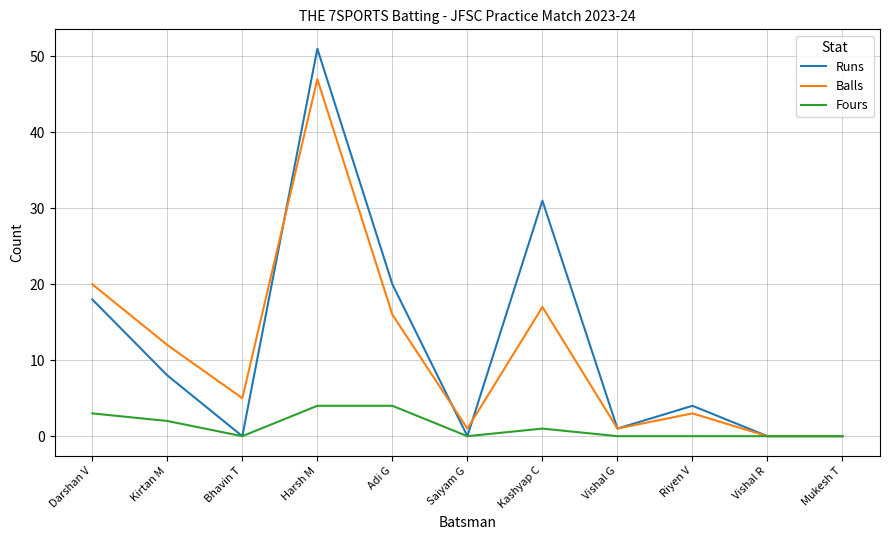

Which series has the largest total across all categories?

Runs